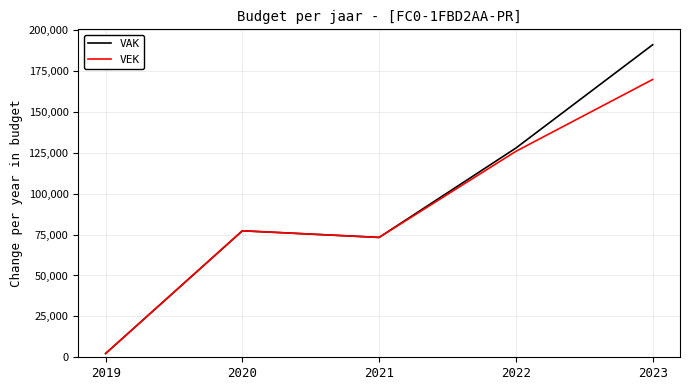

Reading right to left, transcribe all the data shown in this chart.

VAK: 2023=191059	2022=127909	2021=73277	2020=77333	2019=2308
VEK: 2023=169825	2022=125909	2021=73277	2020=77333	2019=2308